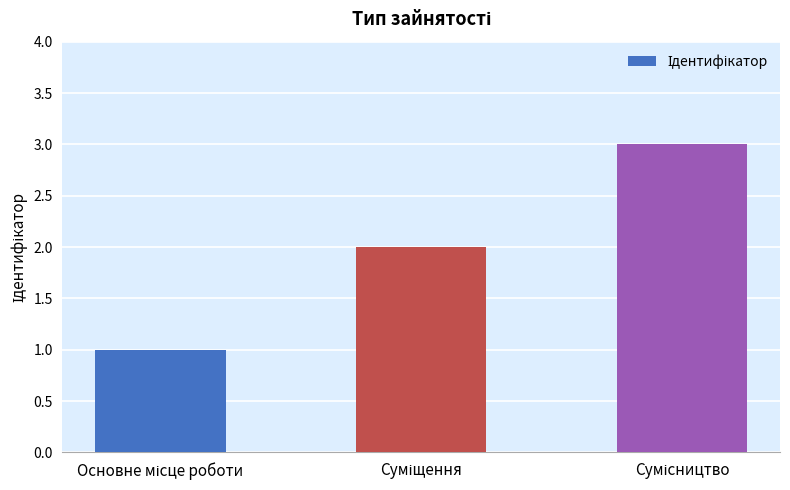

What is the maximum value shown in the chart?

3